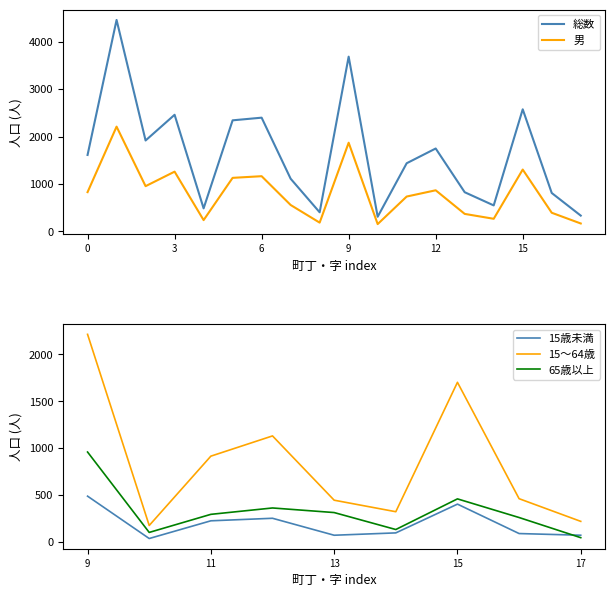

True or false: 男 and 65歳以上 intersect in this chart.

False